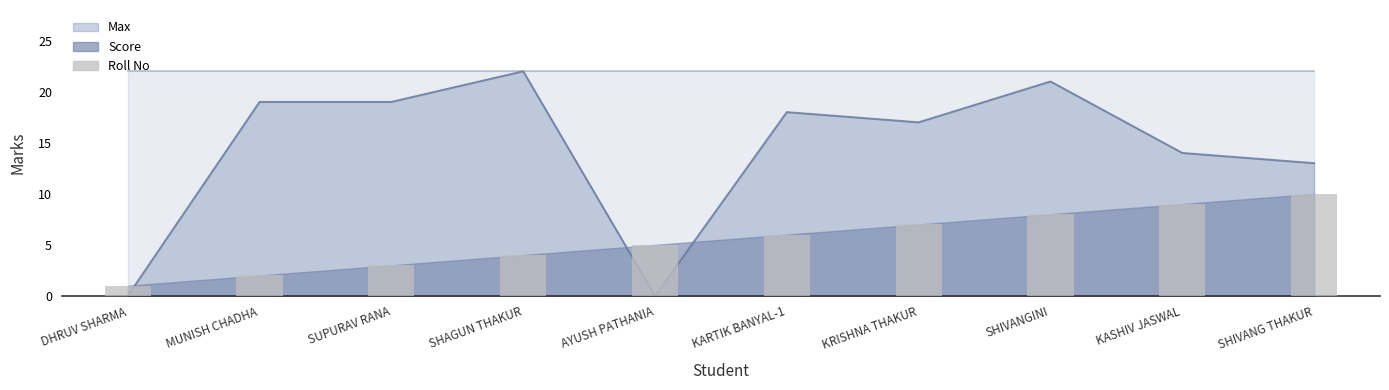

What position from the left is KASHIV JASWAL?

9